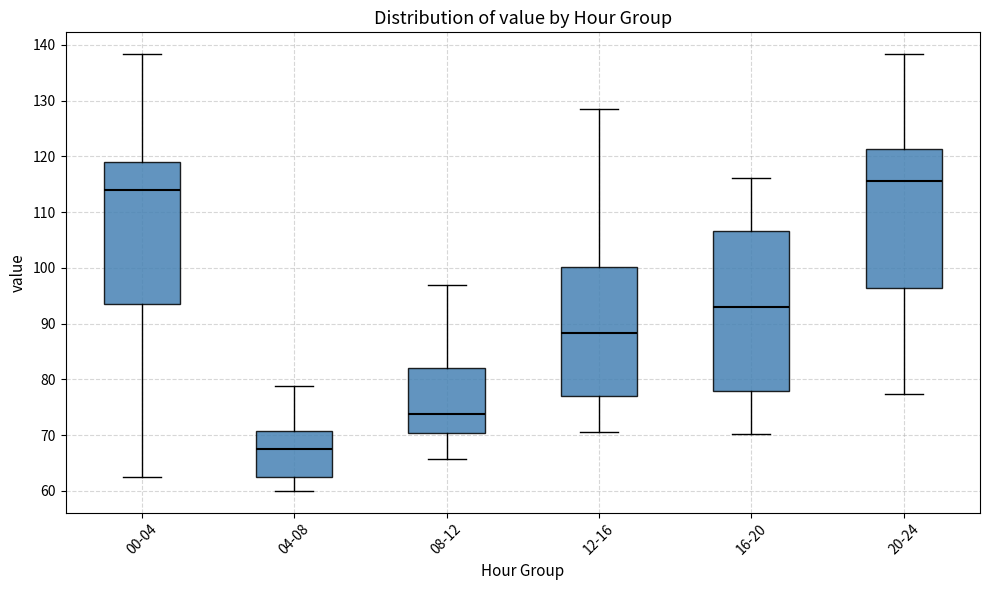

Which box is the tallest, from its lower edge to its upper edge?

16-20